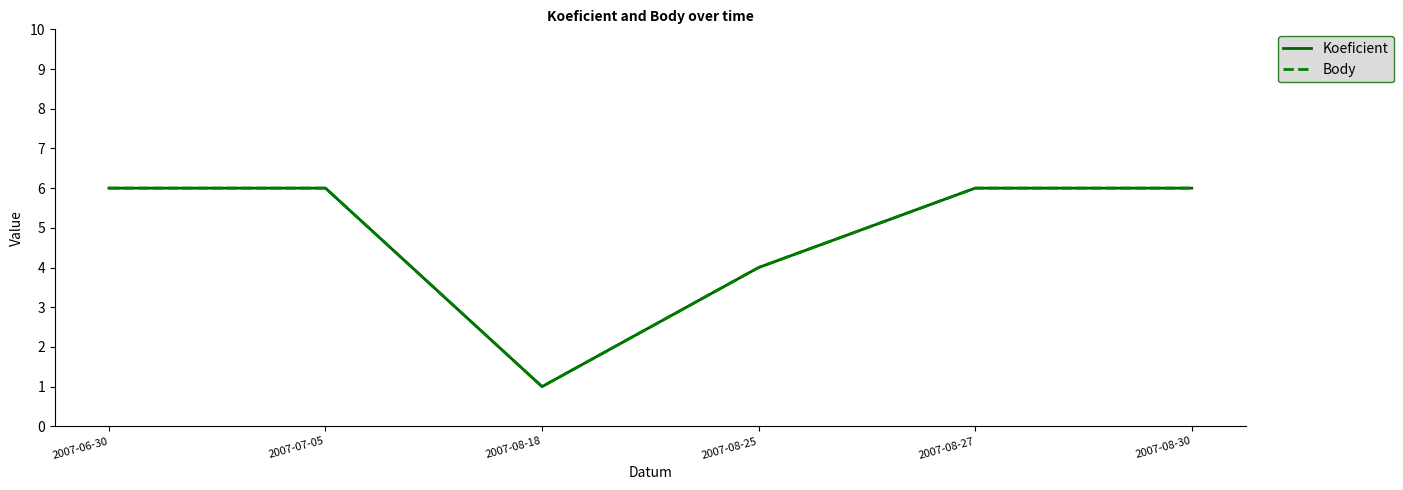

How many lines are shown in the chart?

2